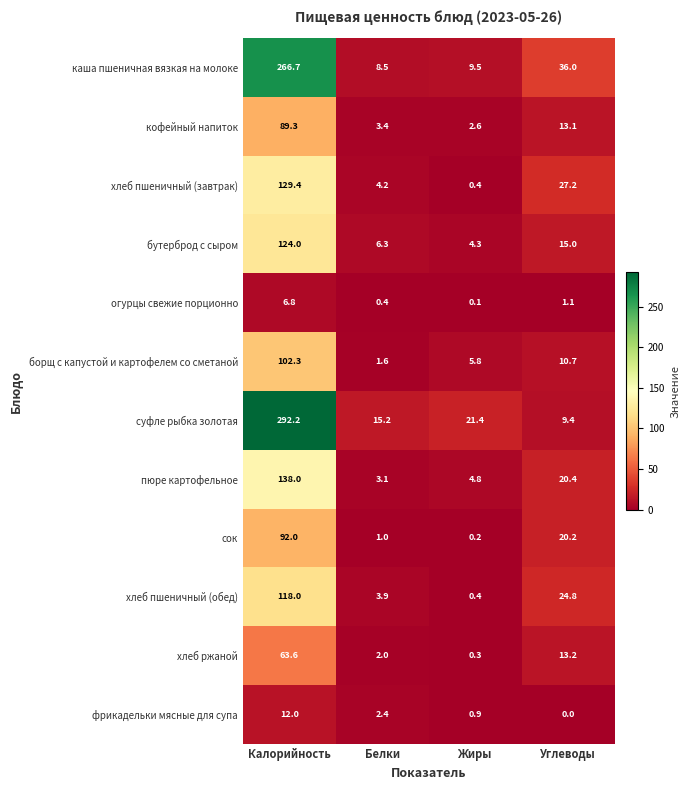

Is it true that пюре картофельное equals 4.8 at Жиры?

True